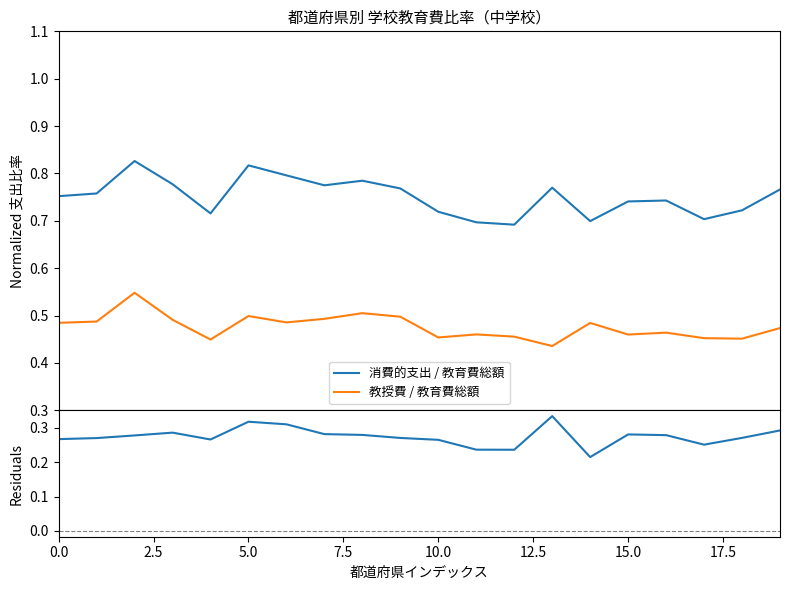

Which series has the largest range (max minus min)?

消費的支出 / 教育費総額